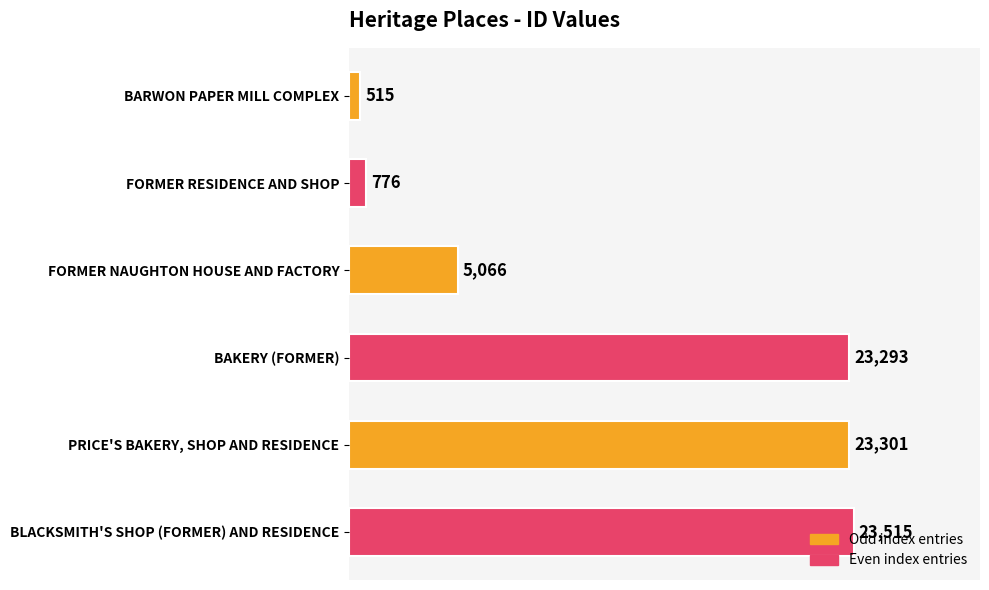

The value at BLACKSMITH'S SHOP (FORMER) AND RESIDENCE is 7531. True or false?

False